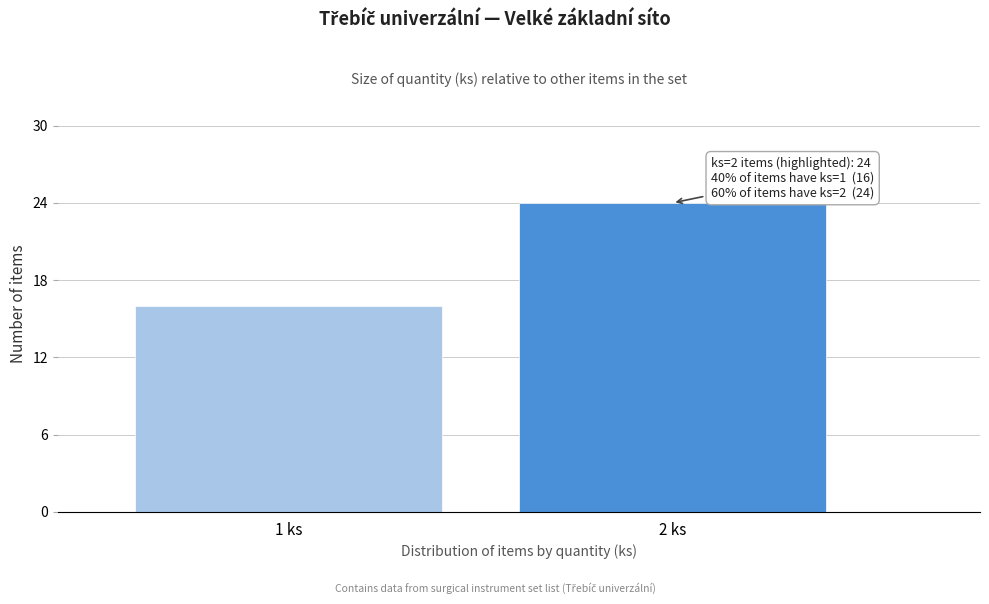

Reading left to right, transcribe all the data shown in this chart.

1 ks=16	2 ks=24